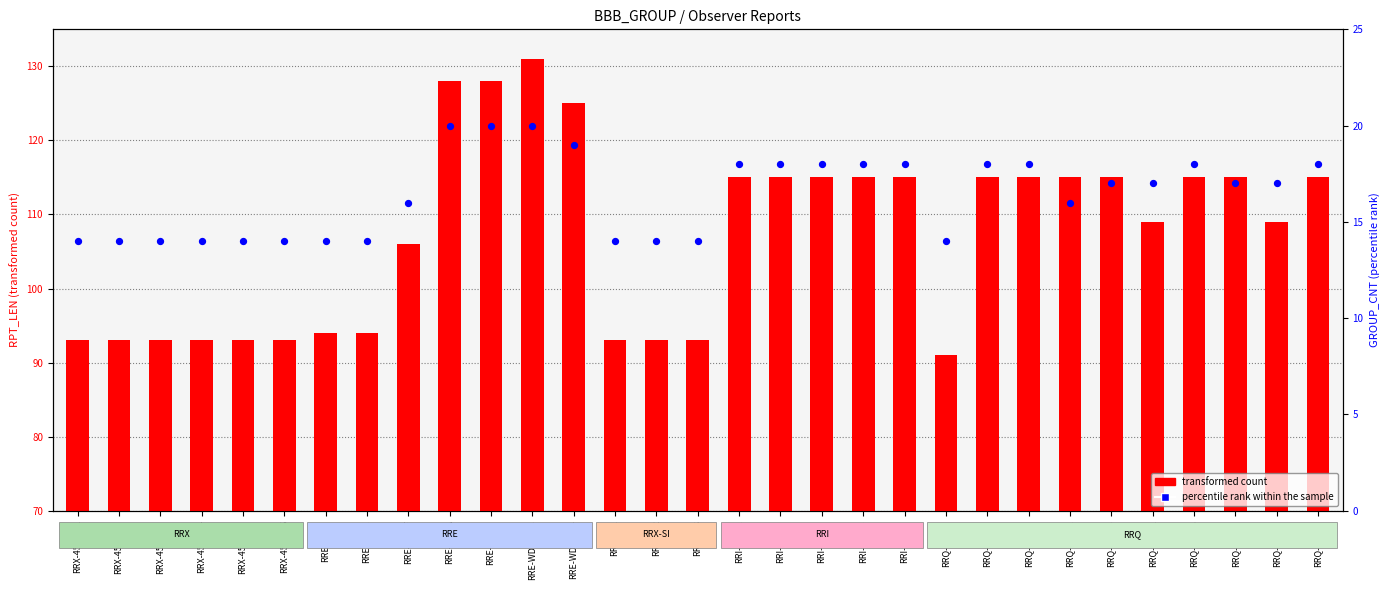

At how many categories does at least one series exceed 21?

31